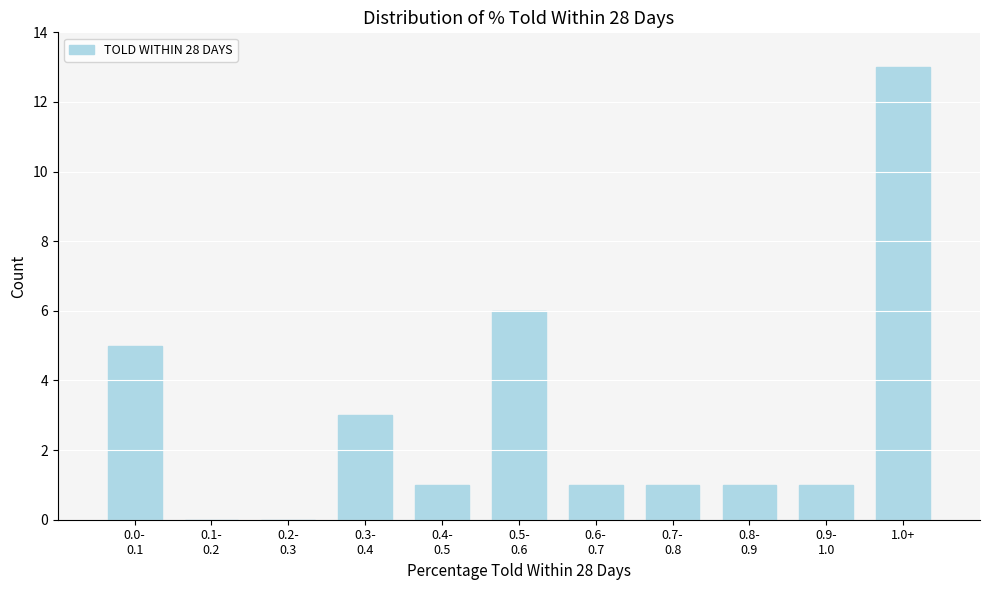

What is the greatest value displayed?

13